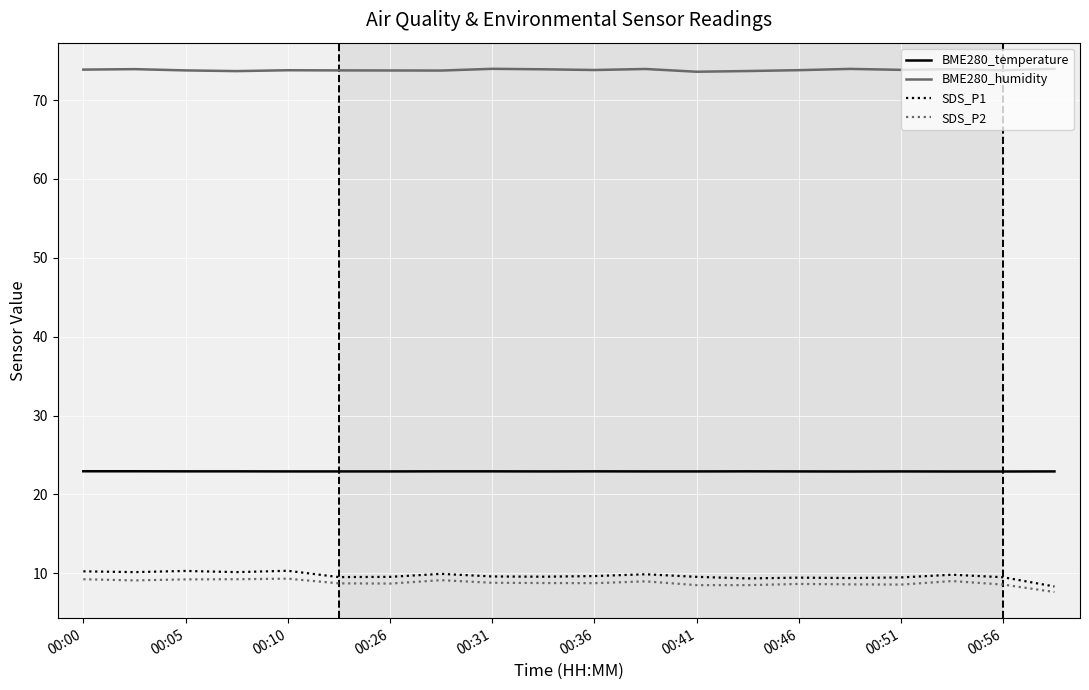

Rank the series by their maximum value, from lowest to highest.

SDS_P2, SDS_P1, BME280_temperature, BME280_humidity